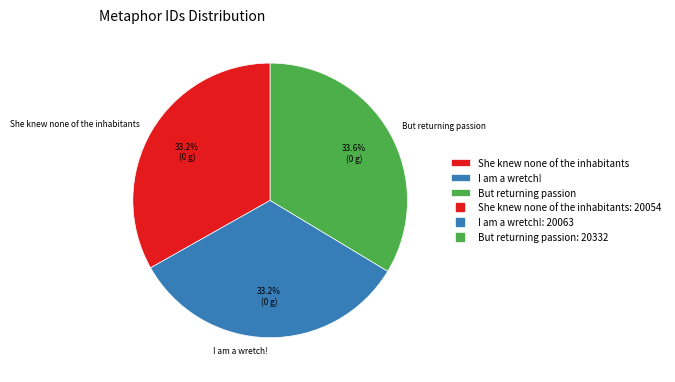

To the nearest percent, what is the combined percentage of I am a wretch! and But returning passion?

67%